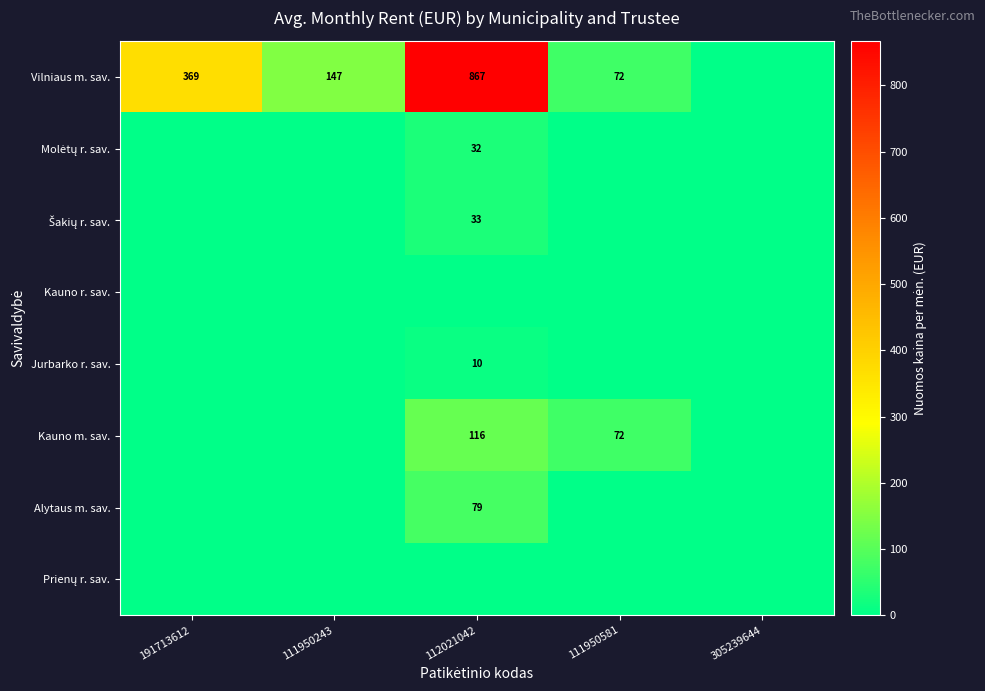

How many data points does each series have?

5